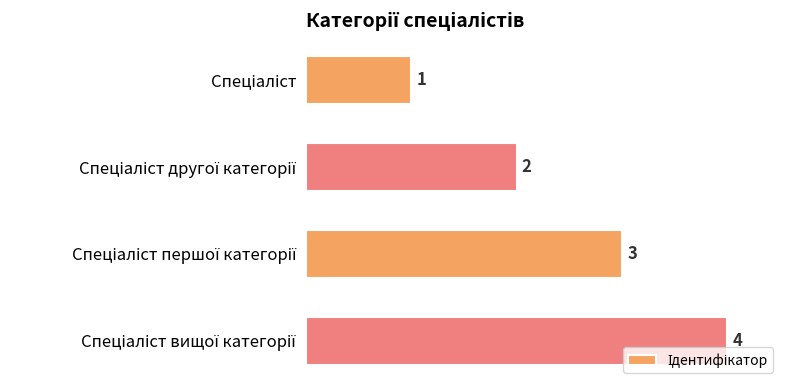

What is the greatest value displayed?

4